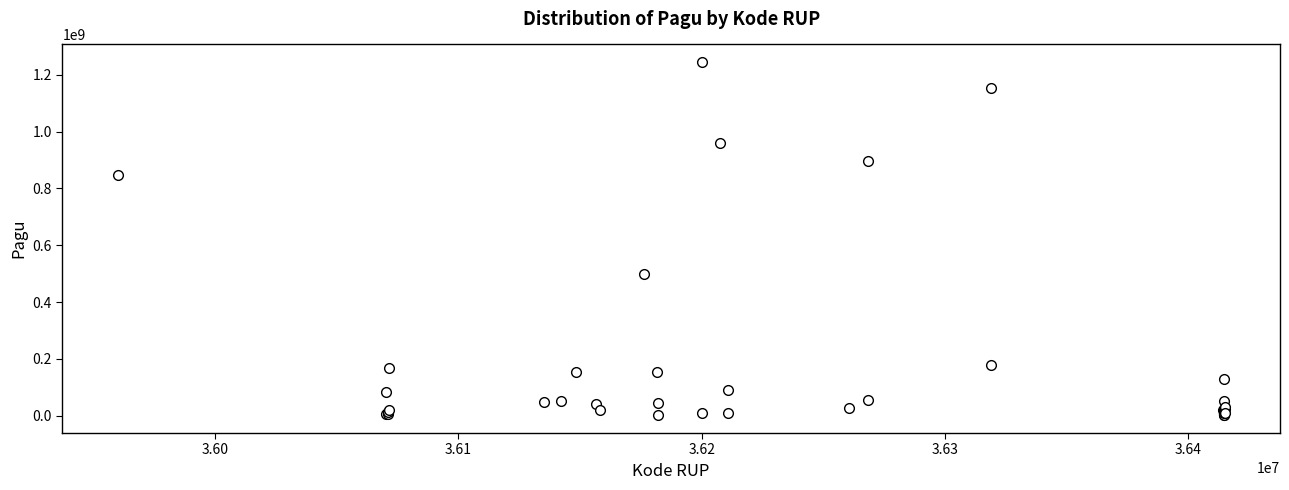

What Y value in the scatter plot is closest to 622840000?

499932000